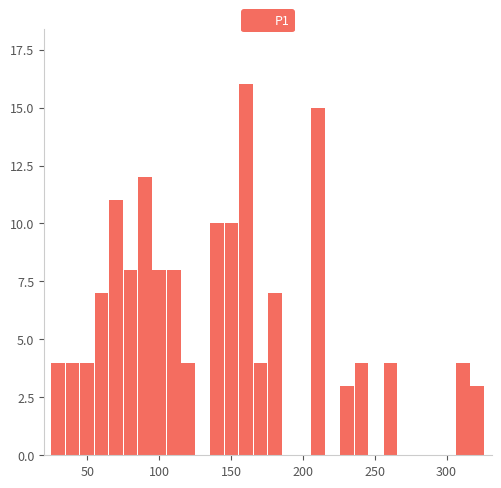

Read against the x-axis, roughly where is the centre of the tallest bar?

160